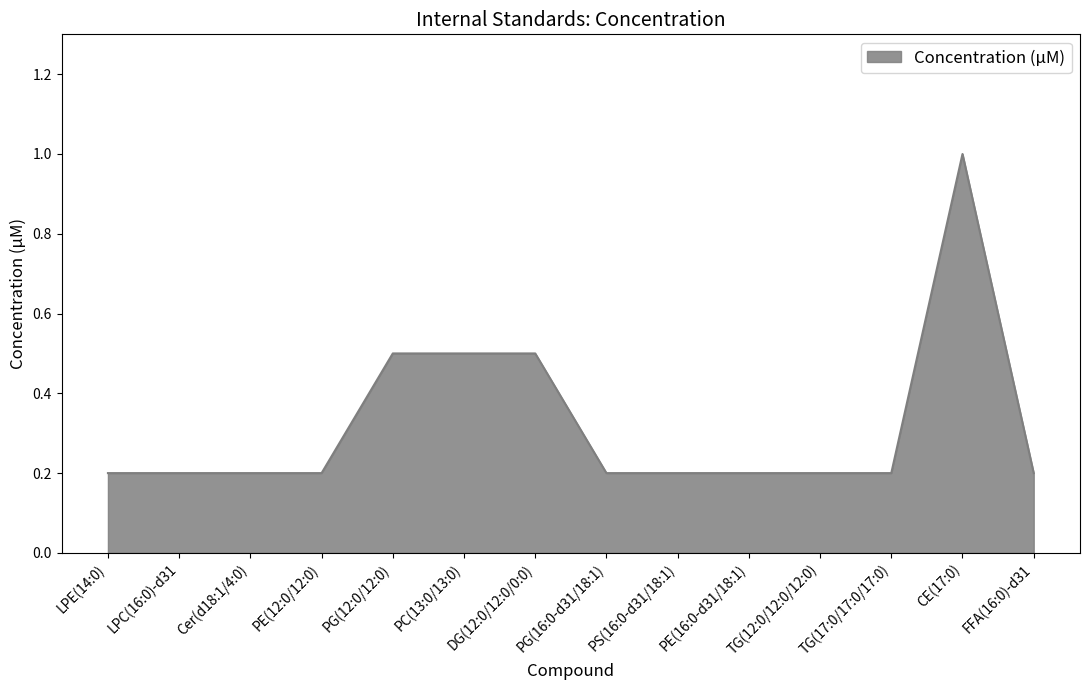

True or false: the data shows 0.2 at LPE(14:0).

True